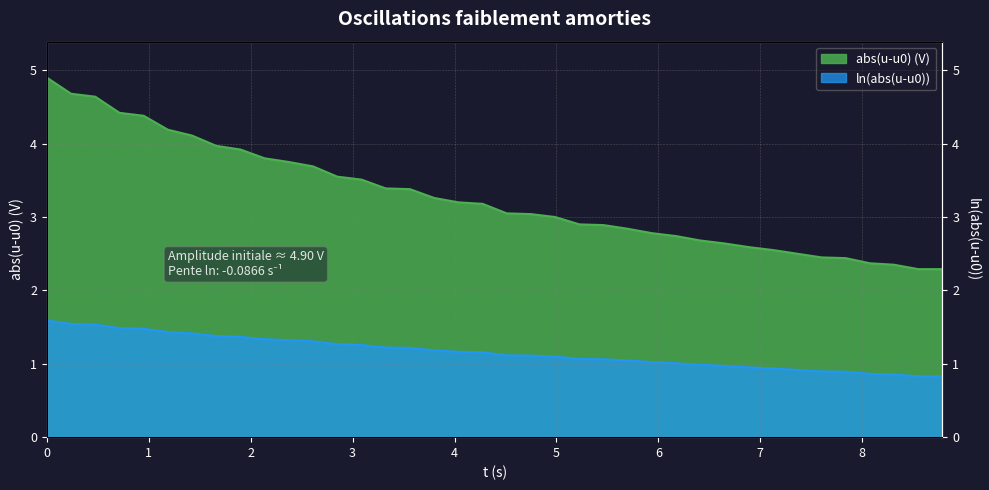

How many lines are shown in the chart?

2